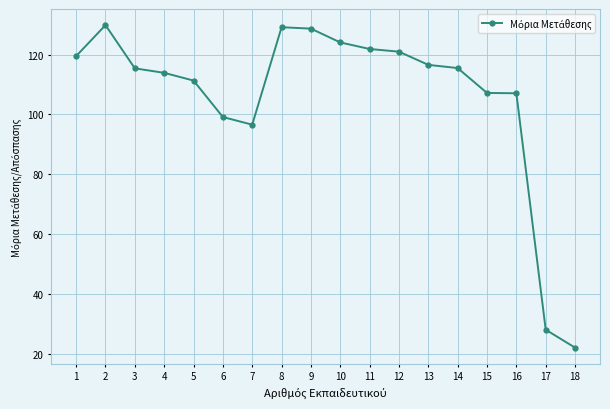

What is the ratio of the value at 5 to the value at 15?

1.0